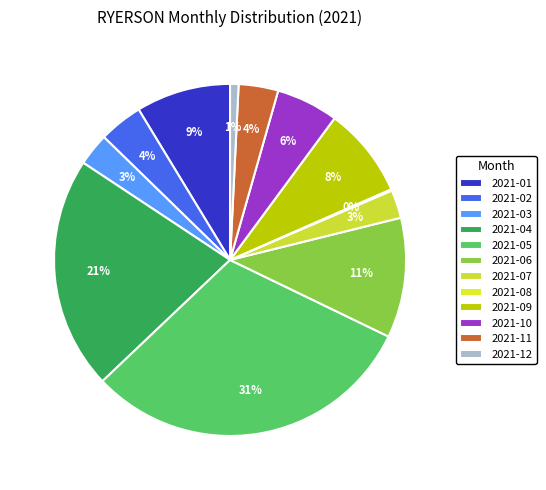

Rank the categories by value from lowest to highest.

2021-08, 2021-12, 2021-07, 2021-03, 2021-11, 2021-02, 2021-10, 2021-09, 2021-01, 2021-06, 2021-04, 2021-05